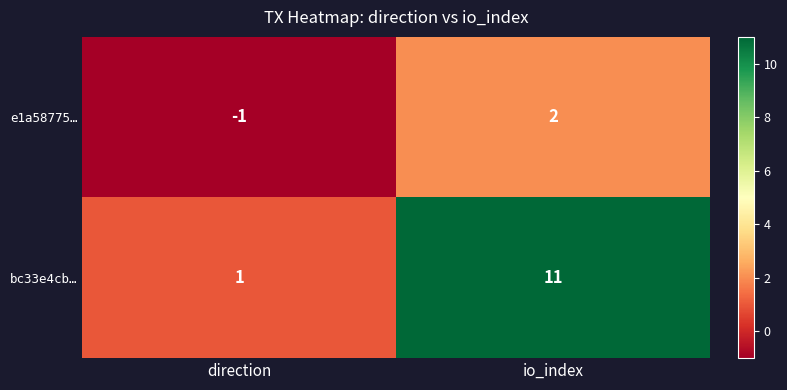

What is the greatest value displayed?

11